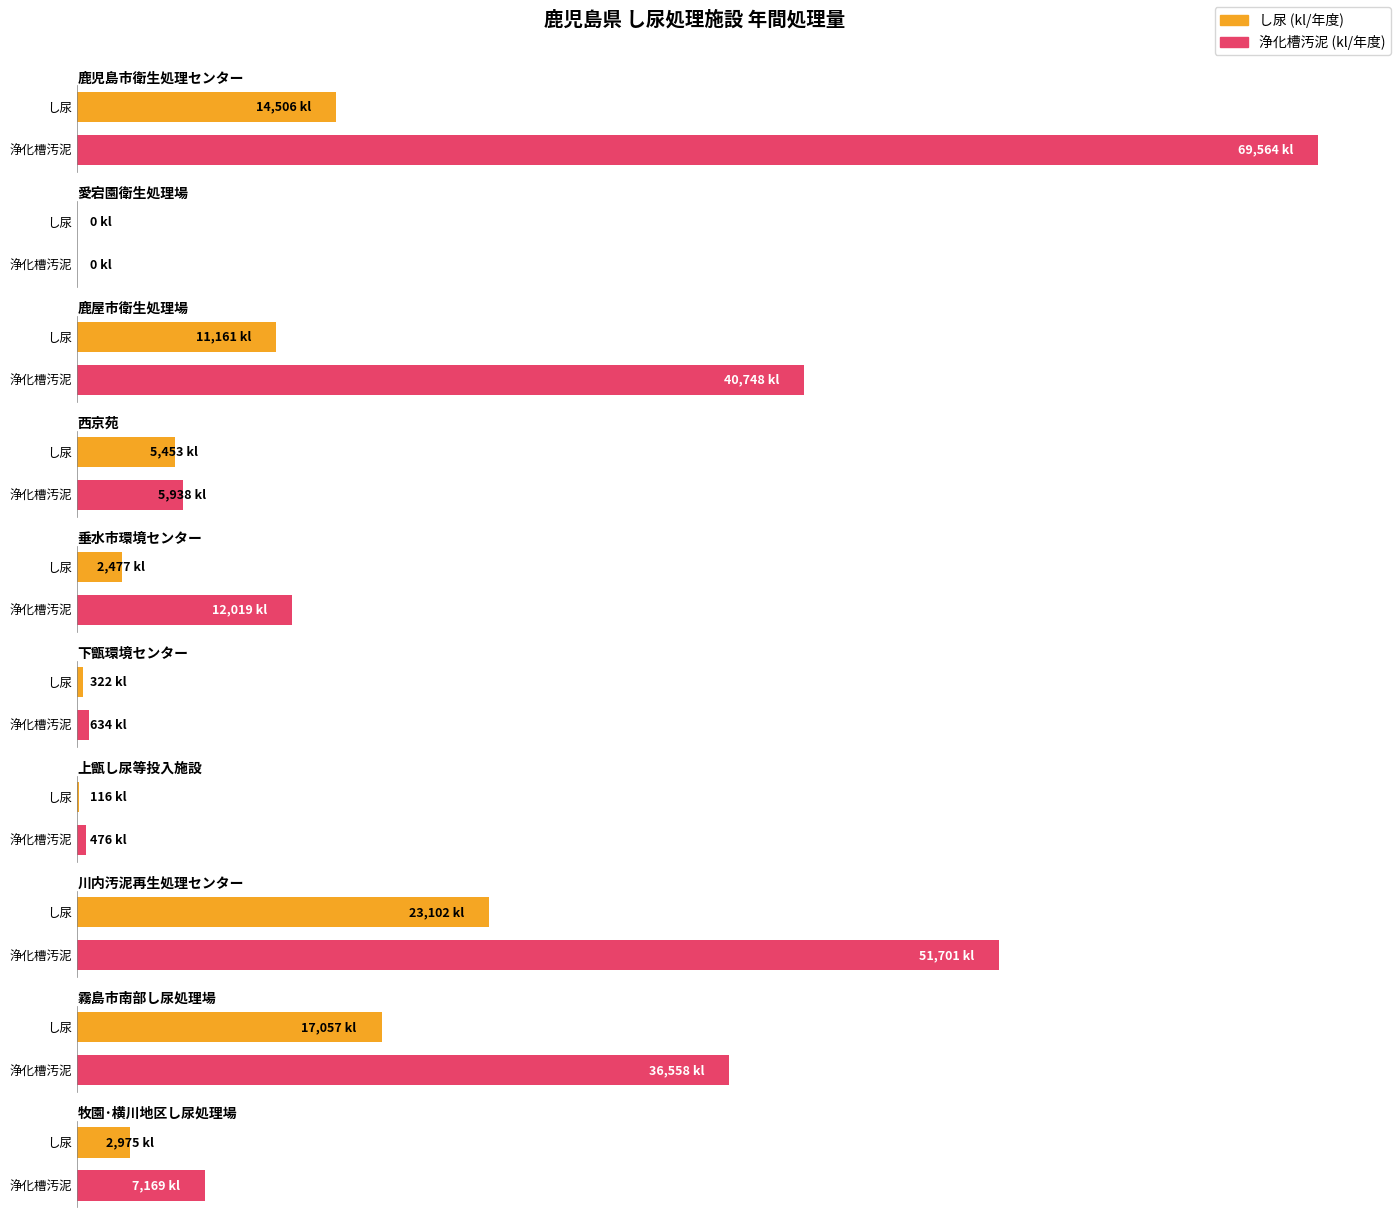

How many groups of bars are there?

10